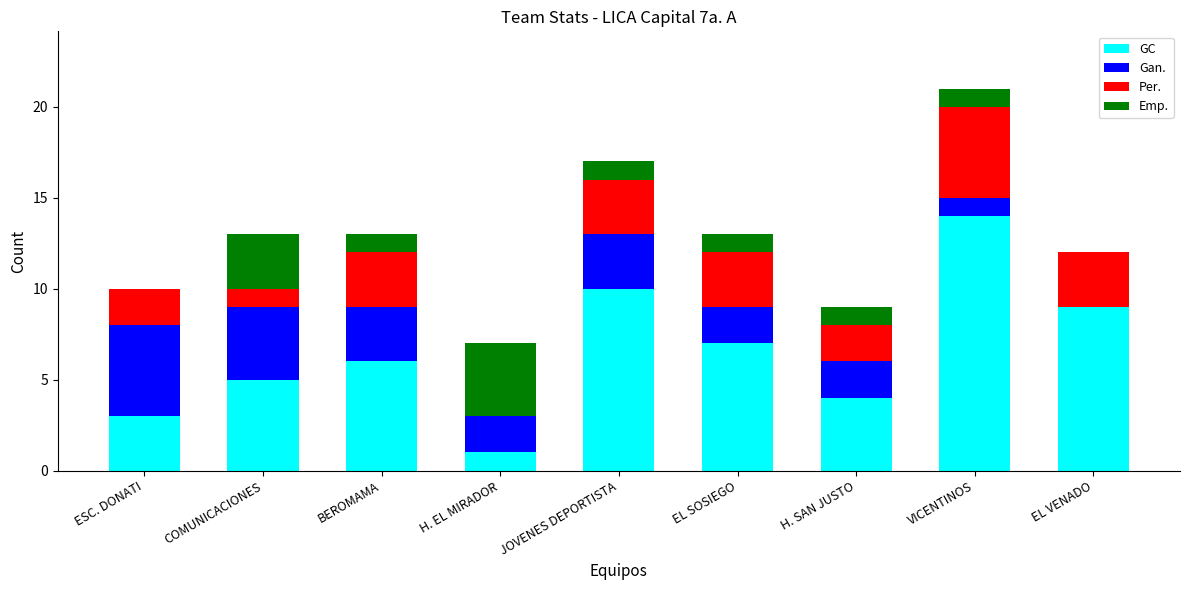

The GC series shows 14 at VICENTINOS. True or false?

True